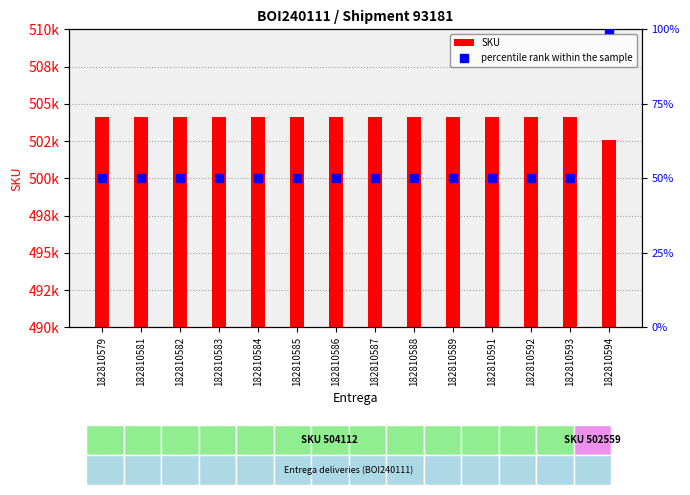

At which category is the sum across all series the highest?

182810579